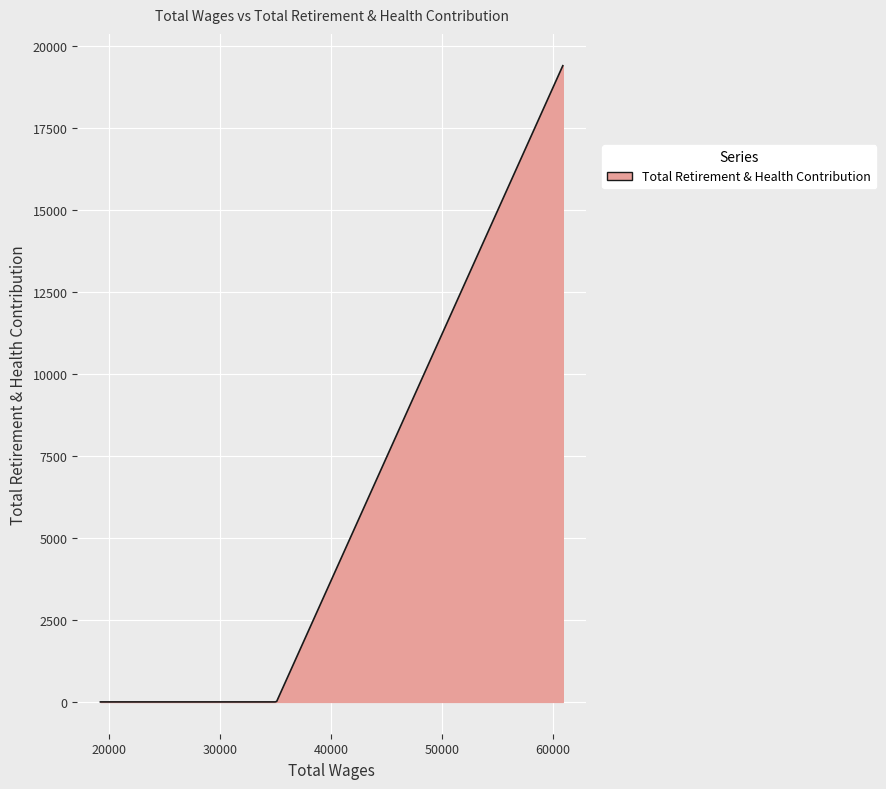

What is the maximum value shown in the chart?

19405.0